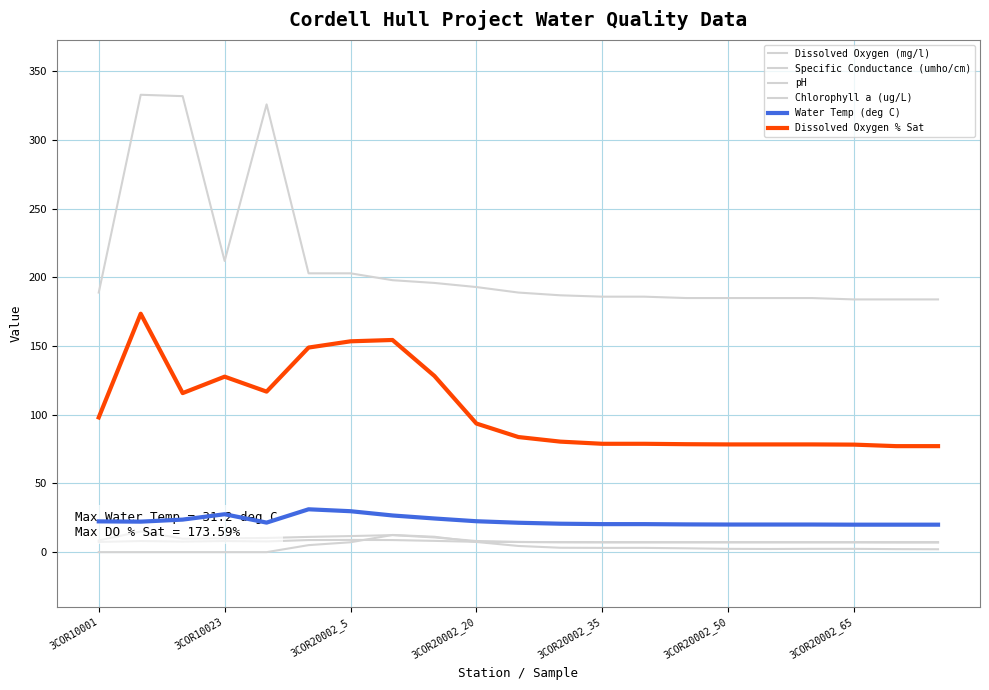

Which series has the widest spread of values?

Specific Conductance (umho/cm)